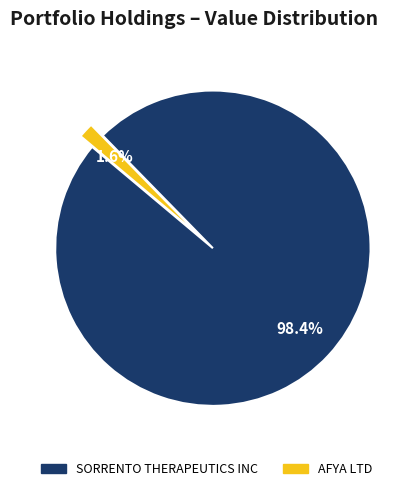

Between SORRENTO THERAPEUTICS INC and AFYA LTD, which is larger?

SORRENTO THERAPEUTICS INC